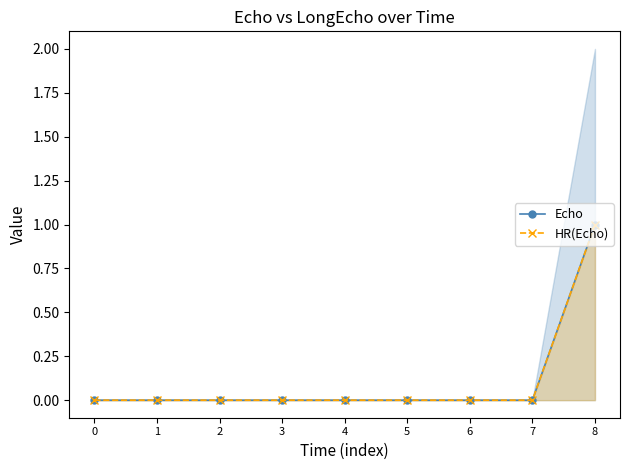

Count the number of data series in this chart.

2